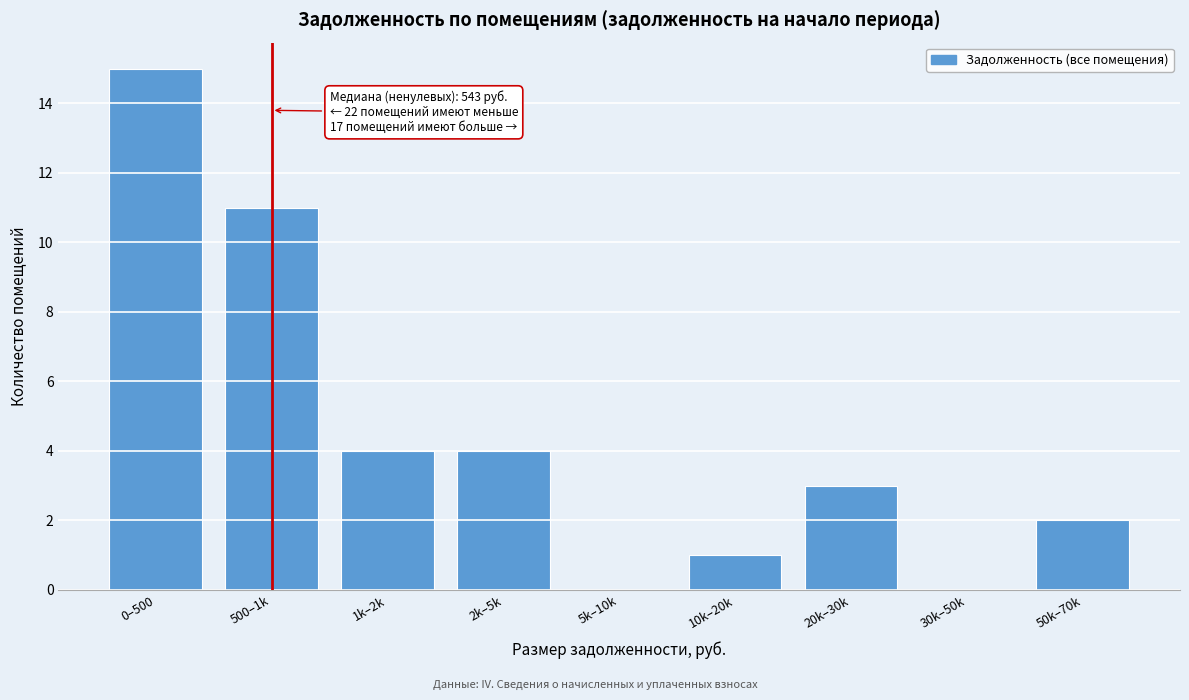

Reading left to right, what are all the values shown in this chart?

0–500=15	500–1k=11	1k–2k=4	2k–5k=4	5k–10k=0	10k–20k=1	20k–30k=3	30k–50k=0	50k–70k=2